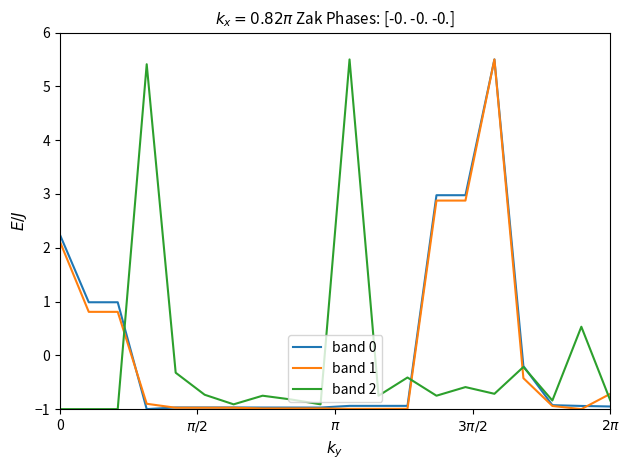

What is the lowest value of the band 1 series?

-1.0